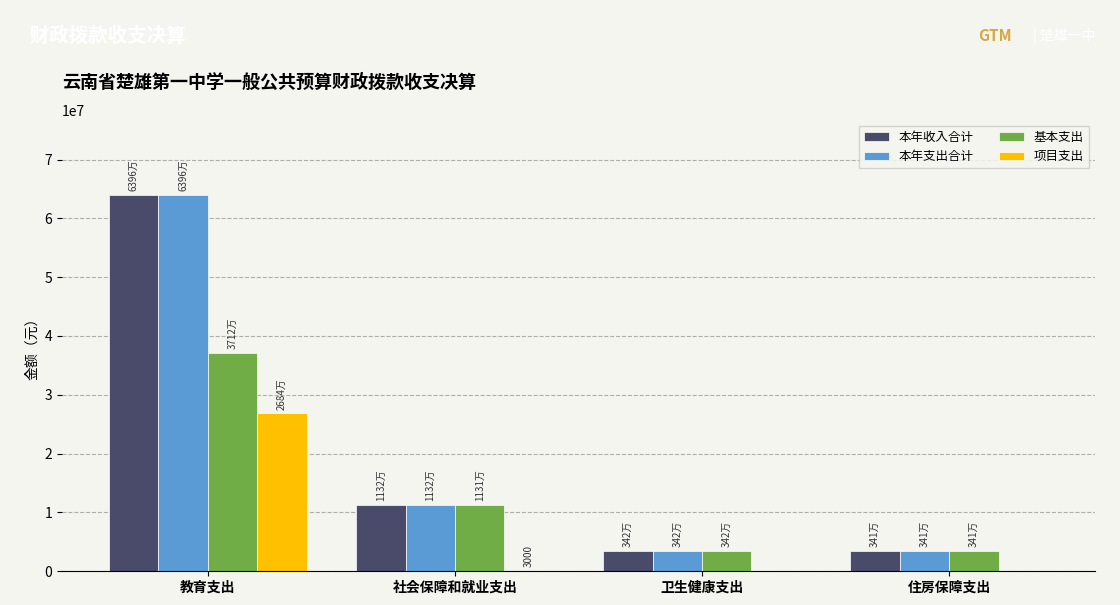

Which category has the highest value across all series?

教育支出